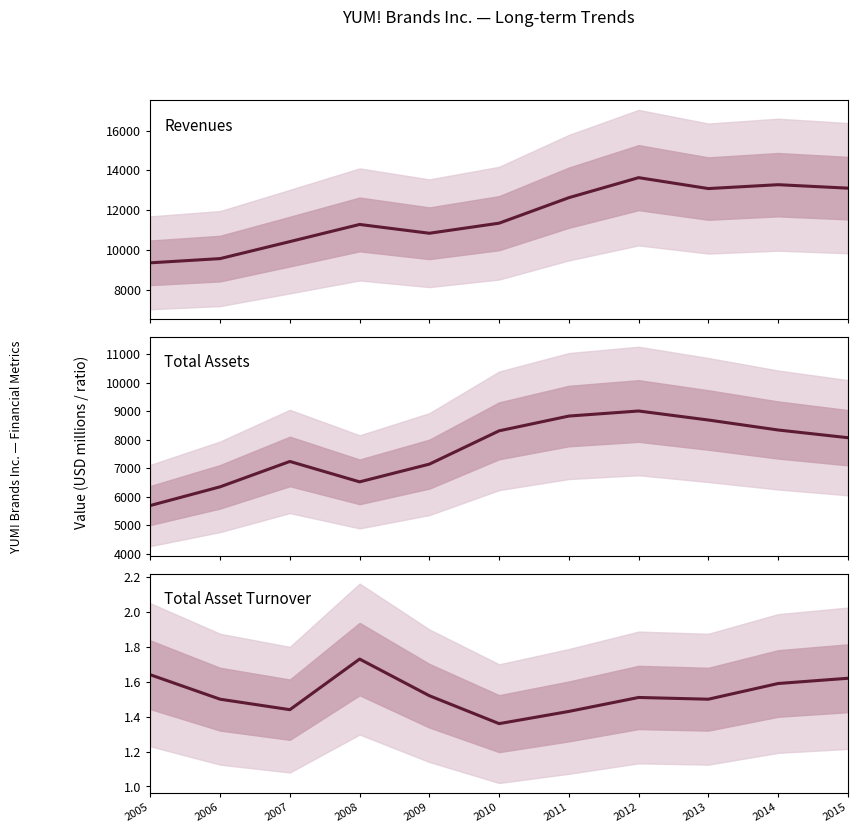

What is the average value of the Total asset turnover series?

1.5